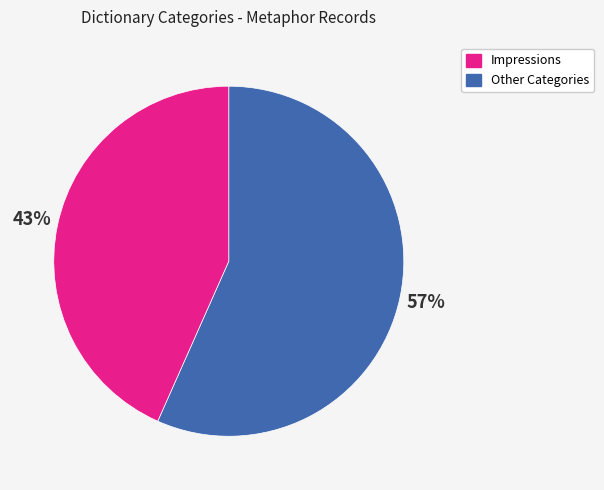

Is there a majority slice in this chart?

Yes